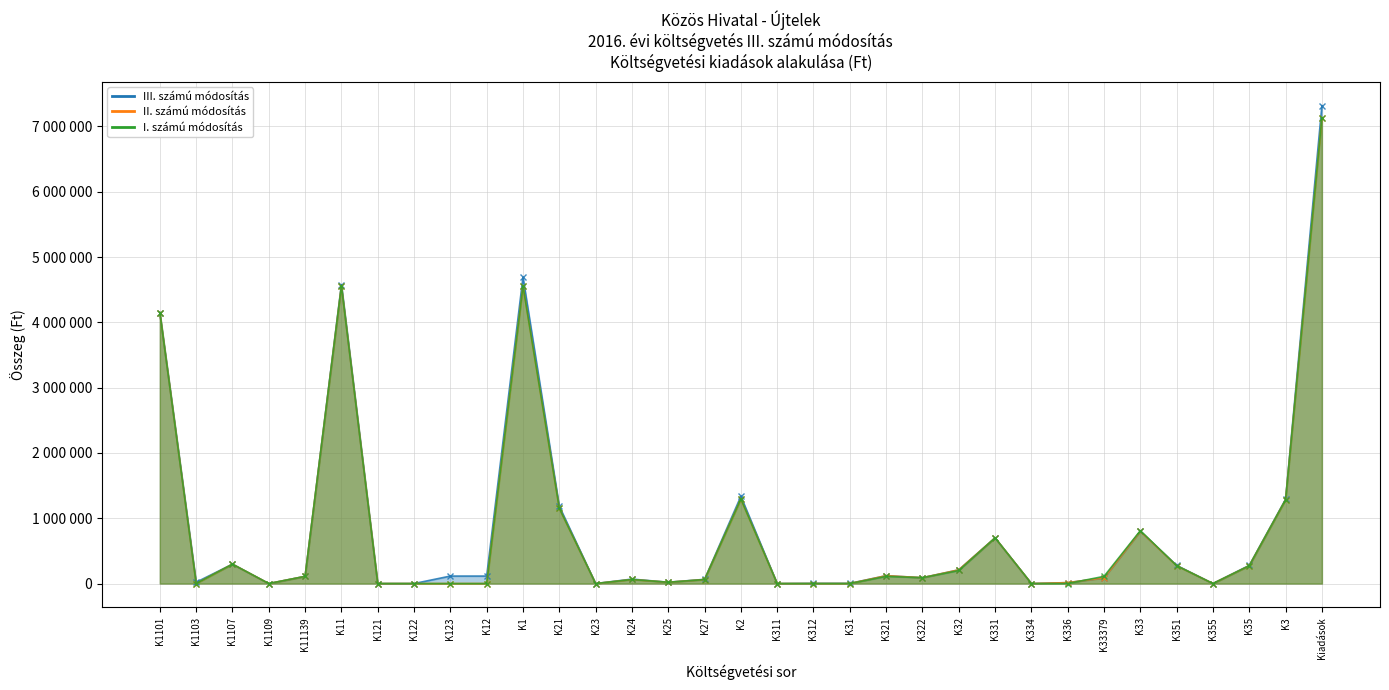

What are all the series names shown in the legend?

III. számú módosítás, II. számú módosítás, I. számú módosítás